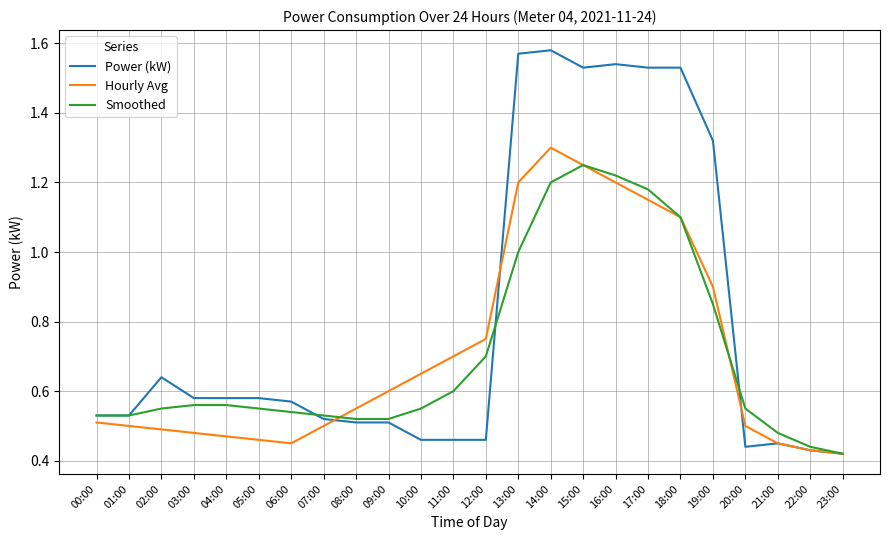

The Power (kW) series shows 0.5 at 01:00. True or false?

True